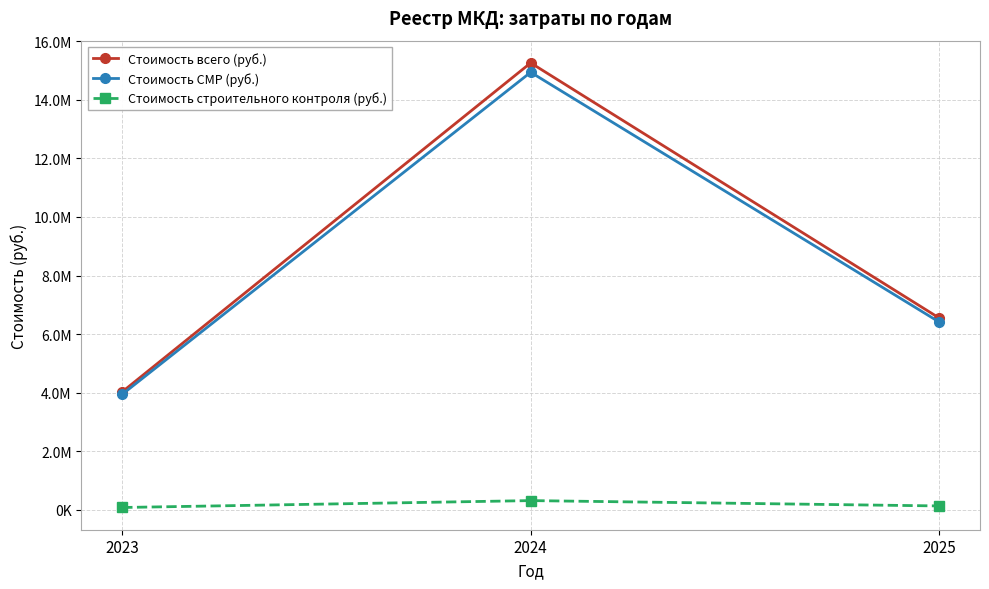

Reading left to right, list all the values displayed in this chart.

Стоимость всего (руб.): 4031341.2	15258389.6	6552062.6
Стоимость СМР (руб.): 3946878.0	14938701.4	6414786.2
Стоимость строительного контроля (руб.): 84463.2	319688.2	137276.4